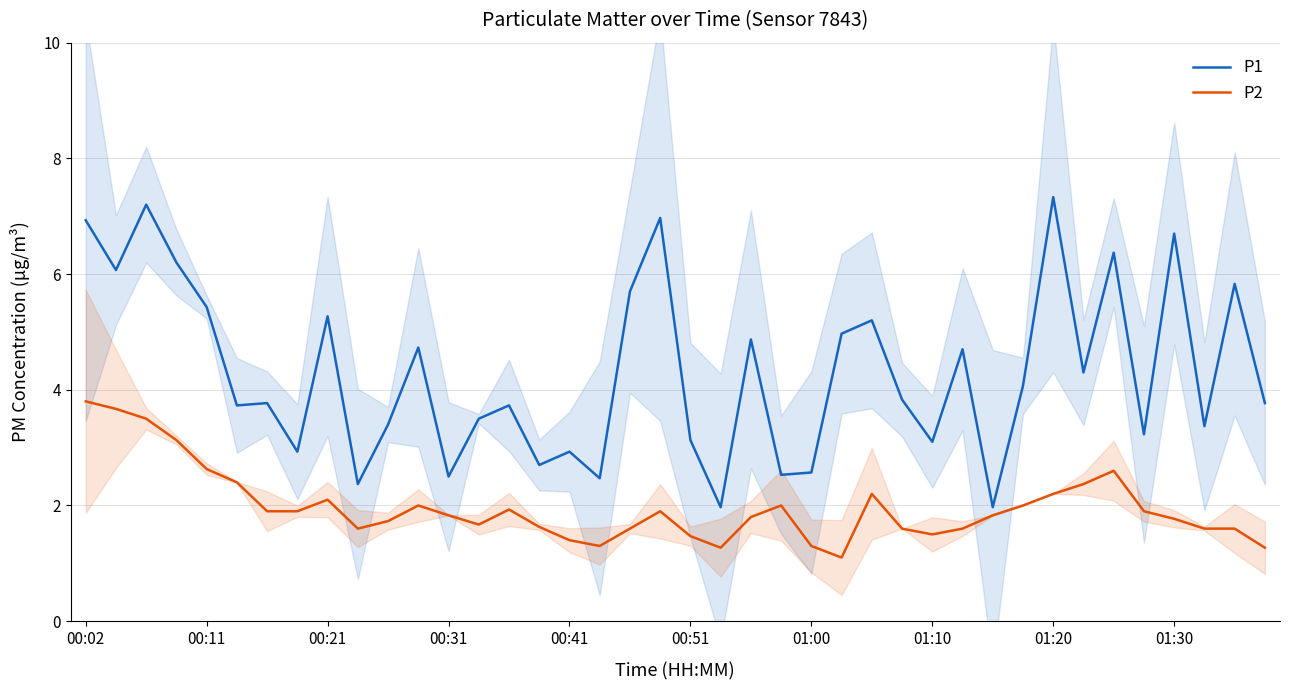

Between 00:02 and 15, which is larger?

00:02